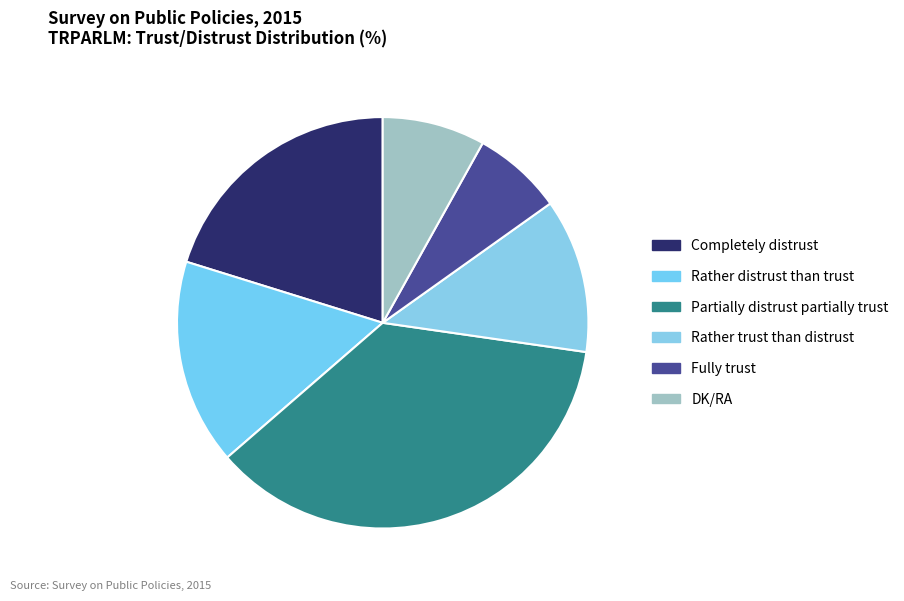

What percentage is the Completely distrust slice, to the nearest percent?

20%